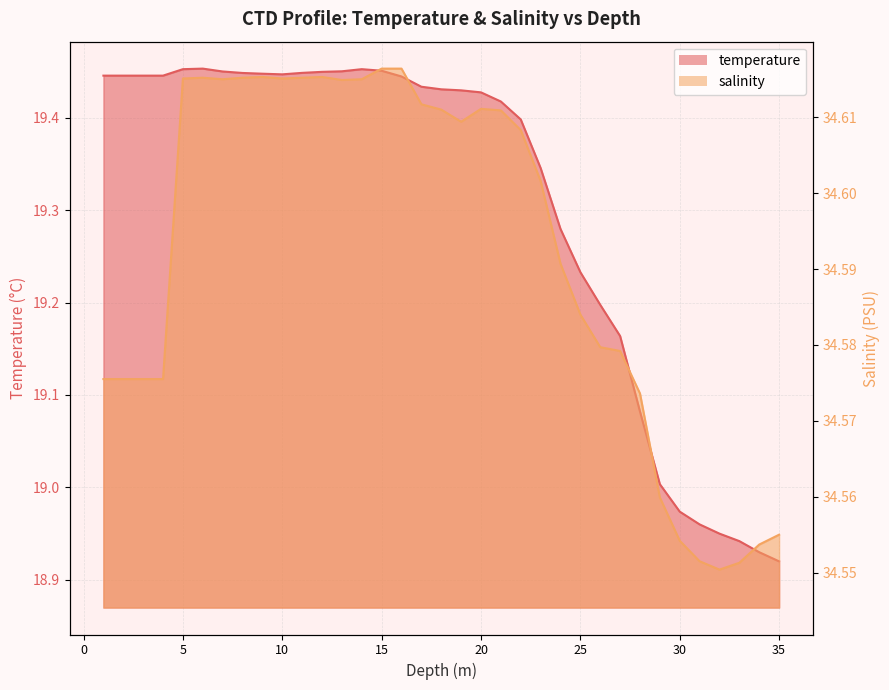

True or false: salinity has a value of 34.6 at 22.0.

True